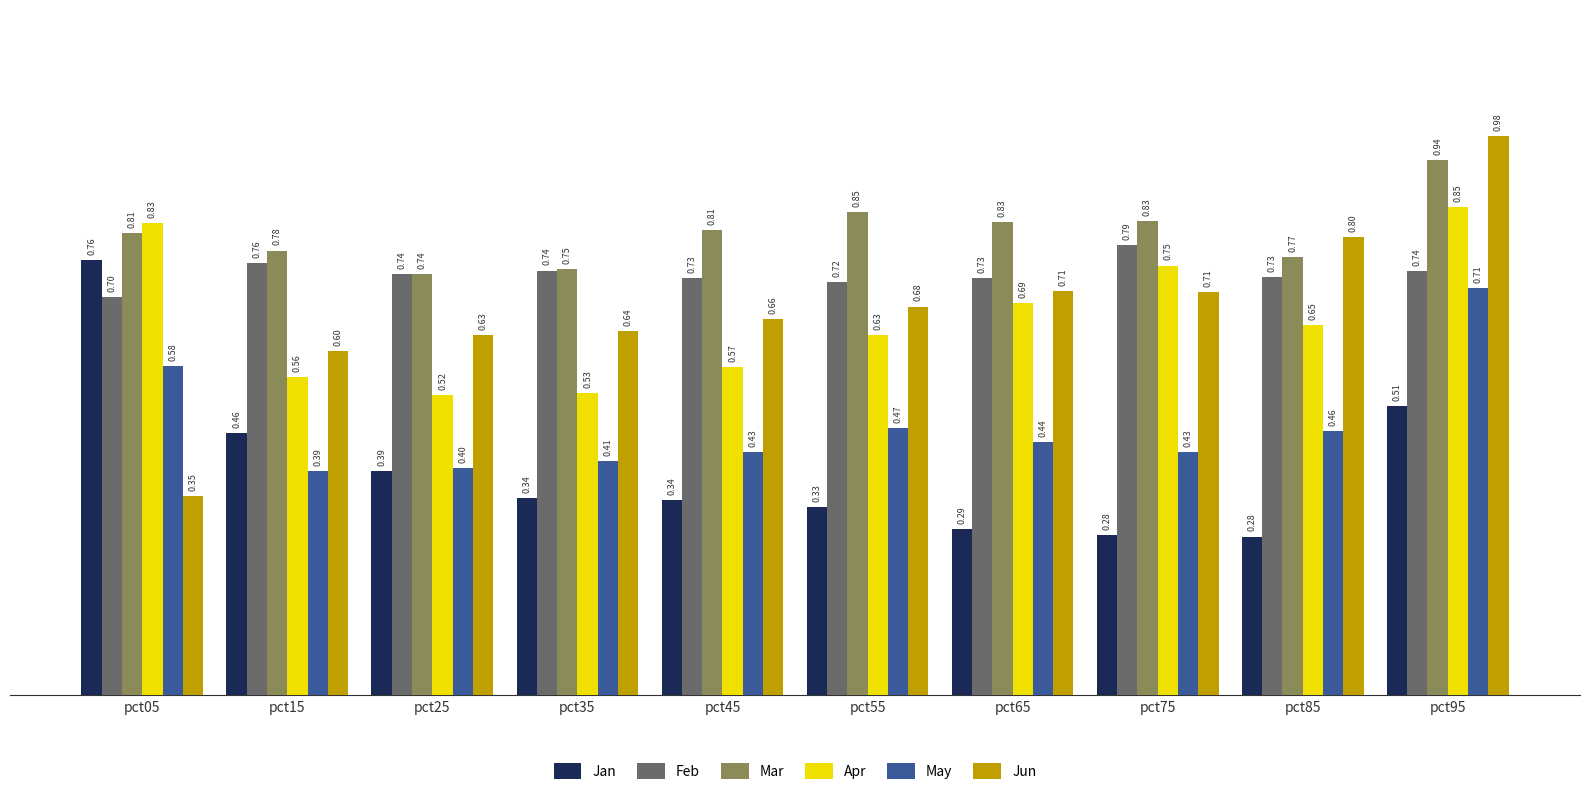

Which series has the largest total across all categories?

Mar